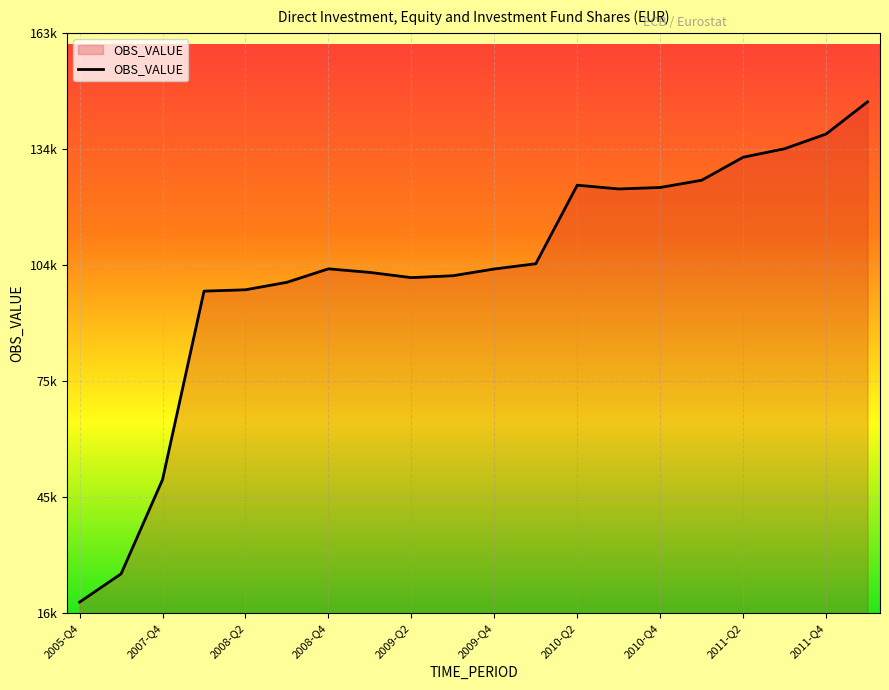

Reading left to right, extract all data points from this chart.

18797.7	25955.9	49822.2	97561.0	97903.6	99801.8	103208.8	102301.4	100980.7	101460.3	103172.6	104494.7	124397.6	123437.8	123817.4	125647.7	131475.0	133629.5	137354.1	145514.7